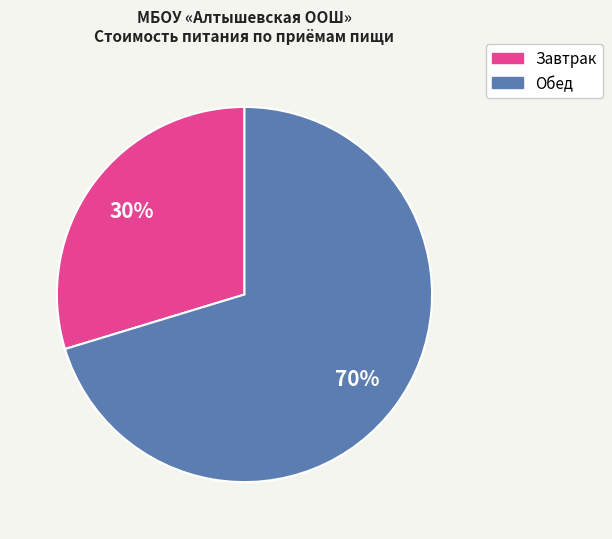

To the nearest percent, what is the average slice percentage?

50%